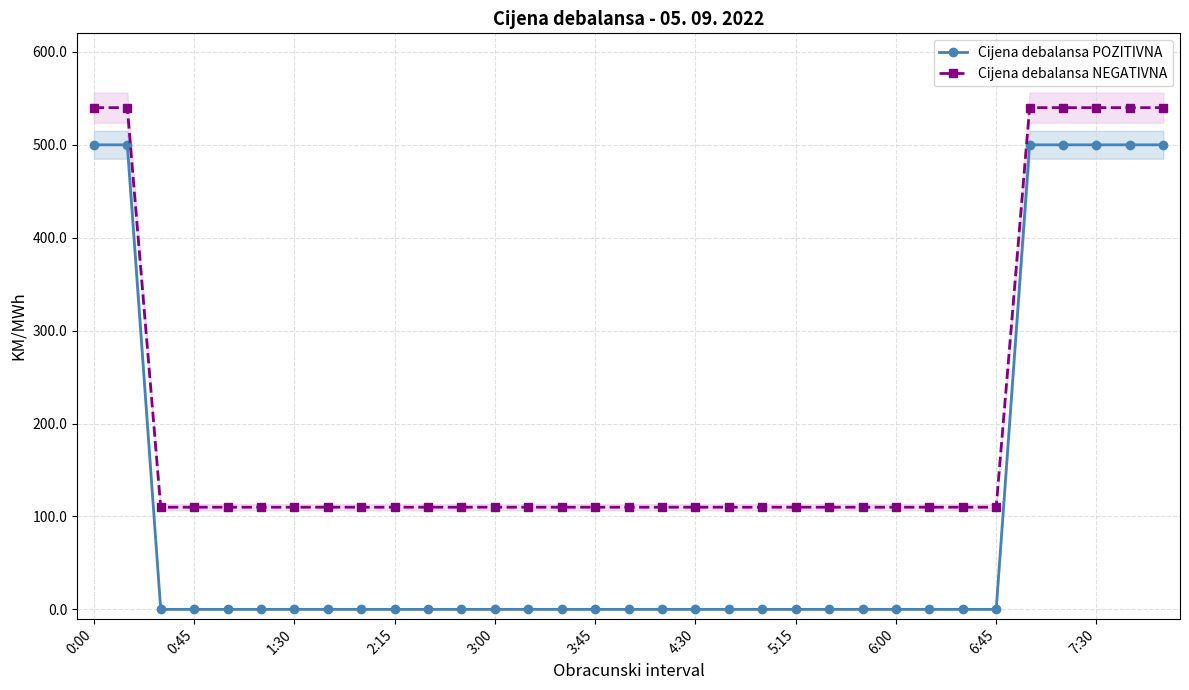

The Cijena debalansa POZITIVNA series shows -303.7 at 6:45. True or false?

False